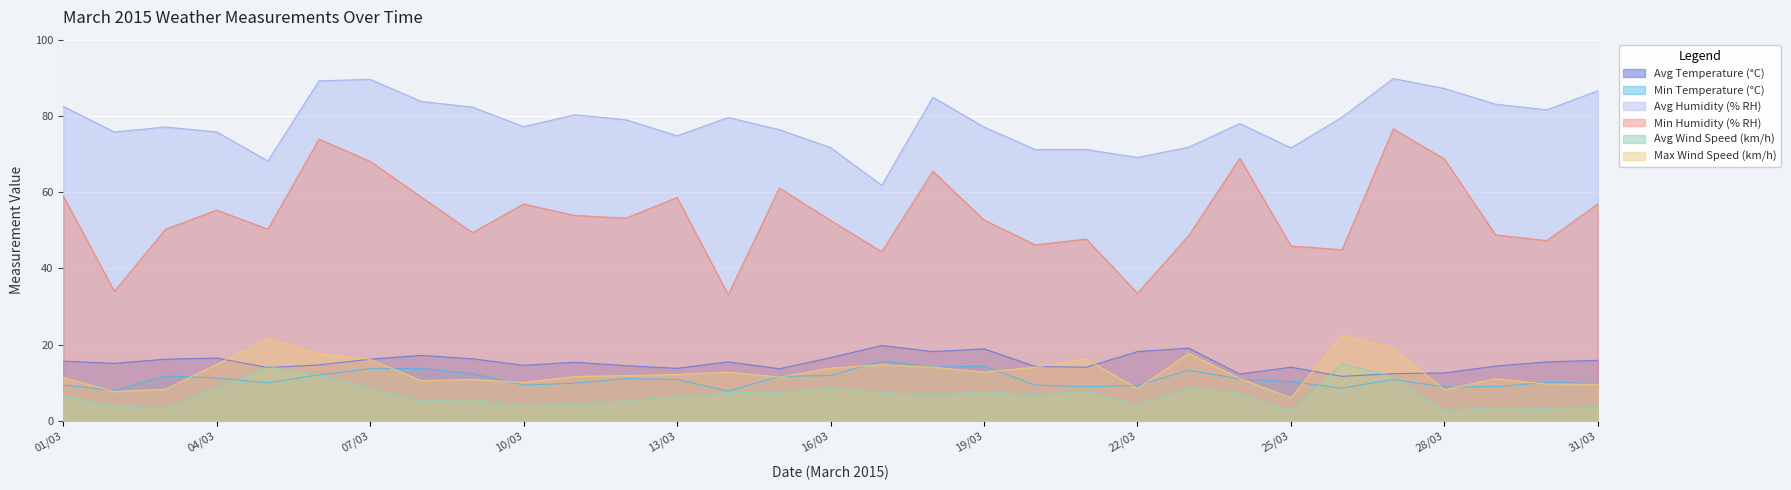

Which label corresponds to the smallest value in the chart?

25/03